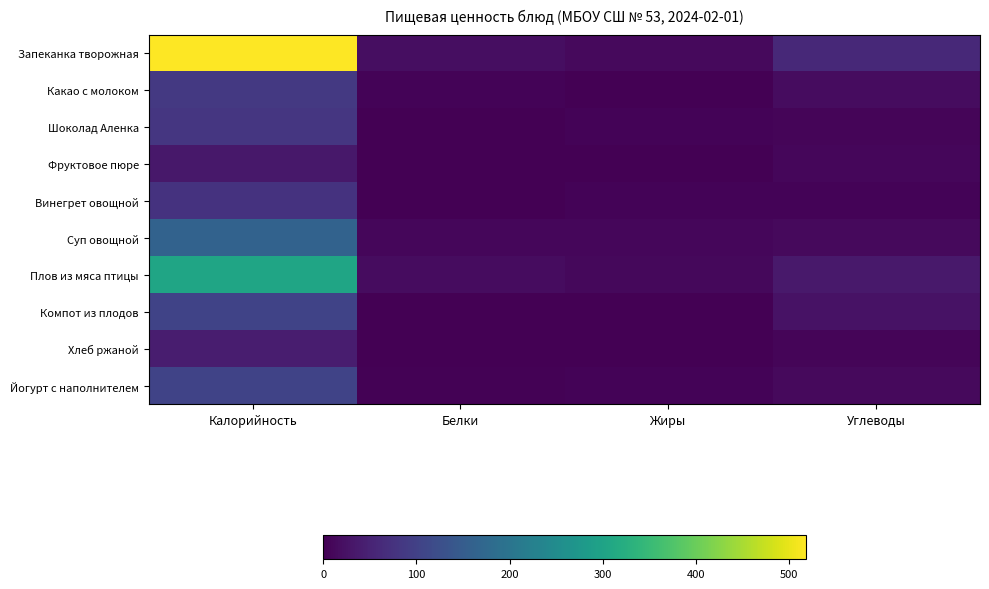

Reading left to right, extract all data points from this chart.

Запеканка творожная: Калорийность=517.7	Белки=18.9	Жиры=12.9	Углеводы=59.7
Какао с молоком: Калорийность=85.3	Белки=5.9	Жиры=1.2	Углеводы=17.1
Шоколад Аленка: Калорийность=82.5	Белки=1.1	Жиры=5.1	Углеводы=7.5
Фруктовое пюре: Калорийность=32.4	Белки=0.0	Жиры=0.0	Углеводы=8.1
Винегрет овощной: Калорийность=75.1	Белки=0.8	Жиры=6.0	Углеводы=4.4
Суп овощной: Калорийность=163.2	Белки=9.1	Жиры=9.9	Углеводы=12.6
Плов из мяса птицы: Калорийность=305.3	Белки=16.9	Жиры=10.5	Углеводы=35.7
Компот из плодов: Калорийность=103.1	Белки=0.1	Жиры=0.1	Углеводы=25.1
Хлеб ржаной: Калорийность=42.0	Белки=1.4	Жиры=0.5	Углеводы=7.8
Йогурт с наполнителем: Калорийность=104.4	Белки=3.5	Жиры=4.2	Углеводы=13.2